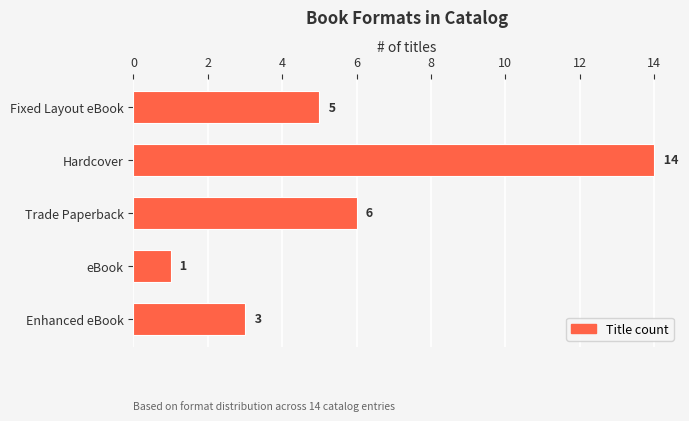

What is the value of the 1st bar from the top?

5